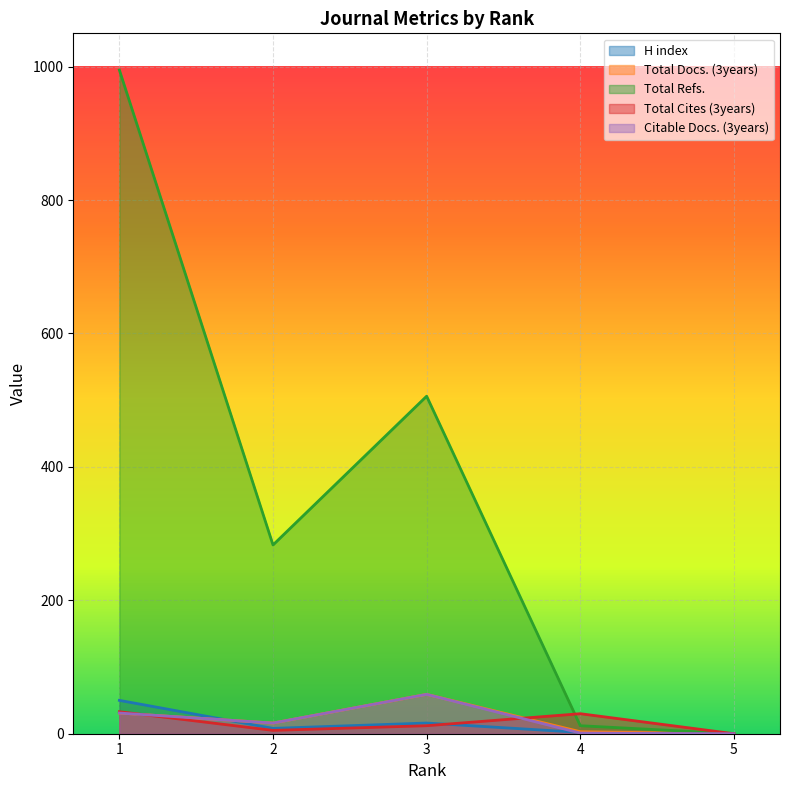

What is the value of the Citable Docs. (3years) point at the 4th from the left?

1